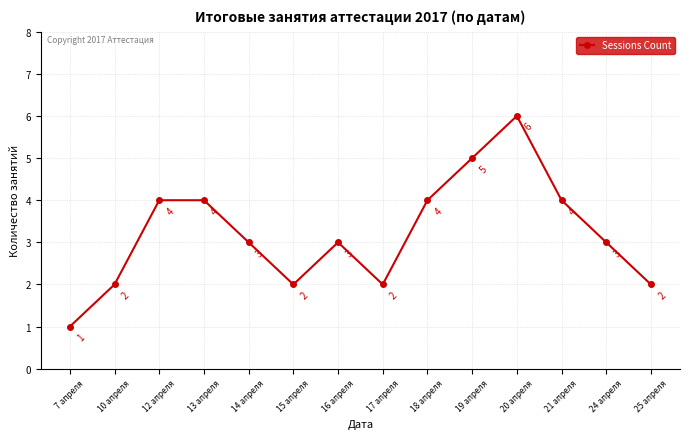

True or false: the data shows 4 at 16 апреля.

False